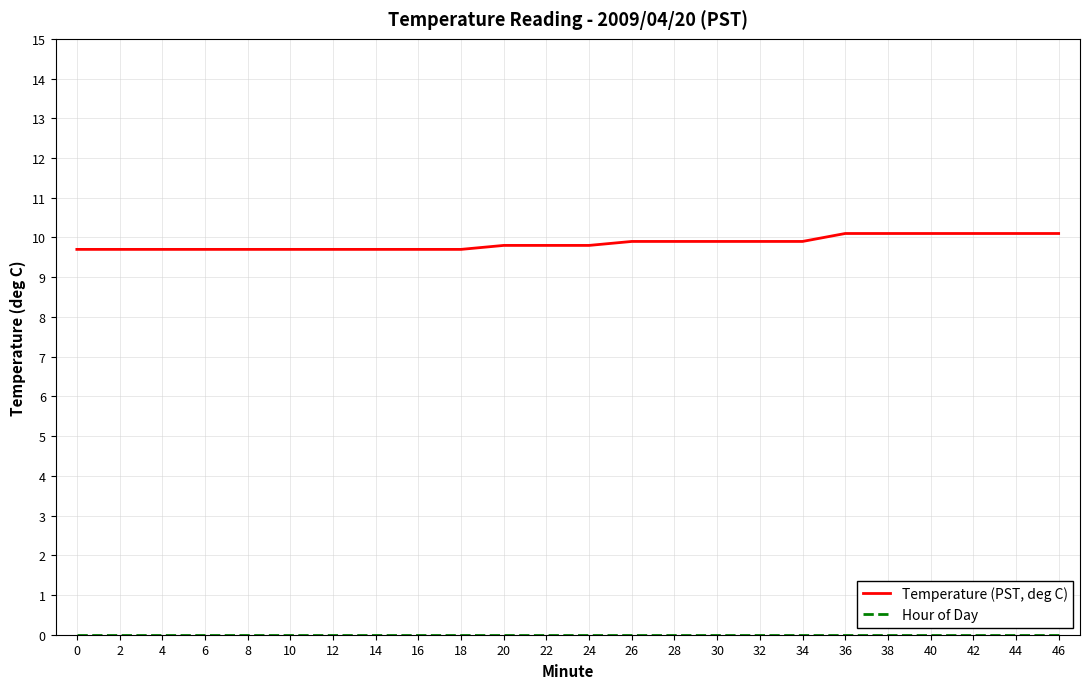

What value does the Temperature (PST, deg C) series have at 6?

9.7